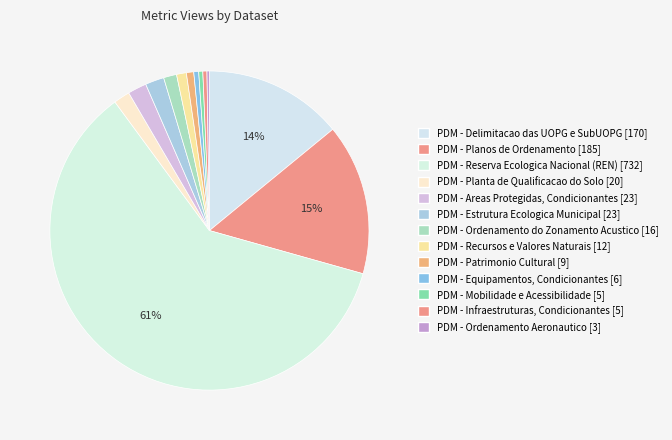

What is the total percentage of PDM - Infraestruturas, Condicionantes and PDM - Estrutura Ecologica Municipal?

2.3%